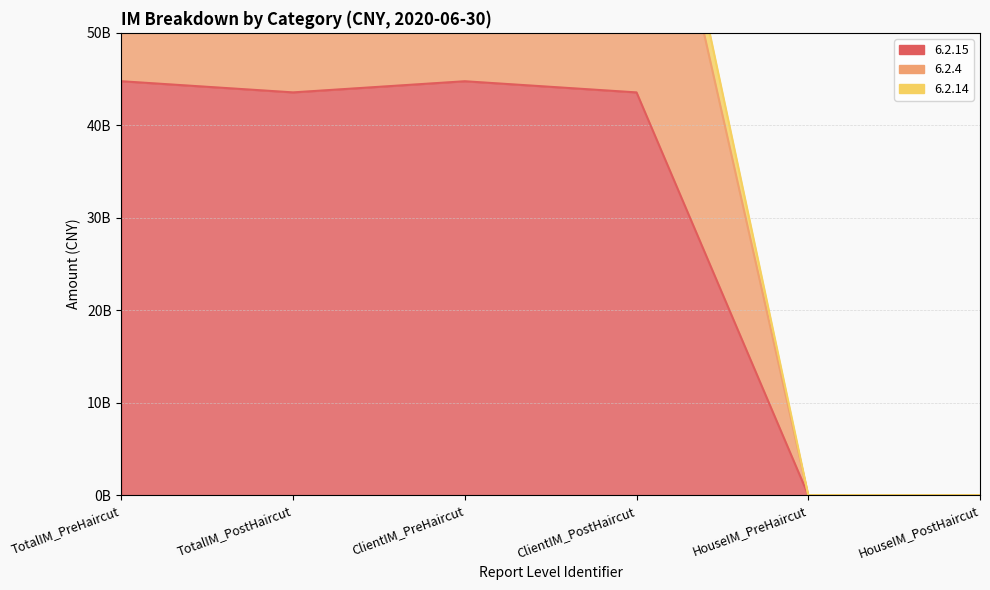

True or false: 6.2.4 and 6.2.15 cross at least once.

False